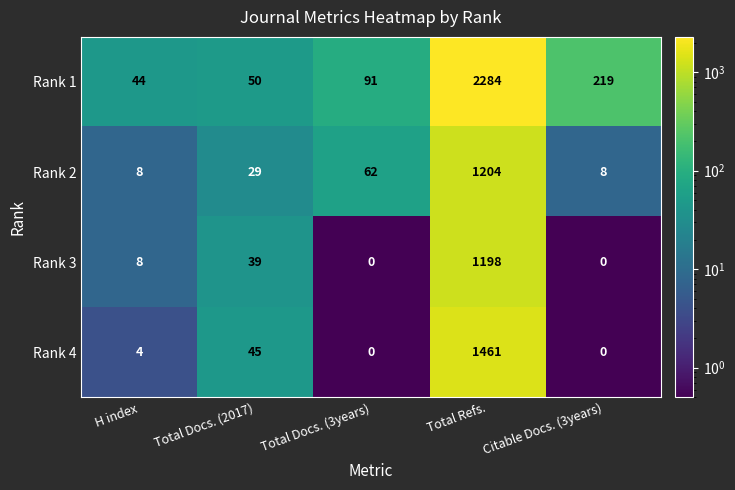

The value of Rank 1 at Total Docs. (3years) is 91. True or false?

True